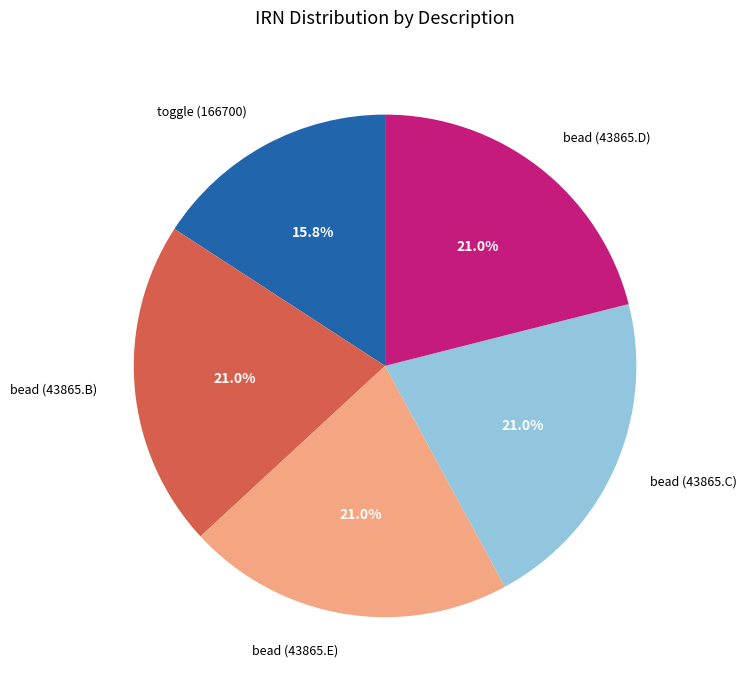

True or false: bead (43865.D) accounts for 15% of the total.

False